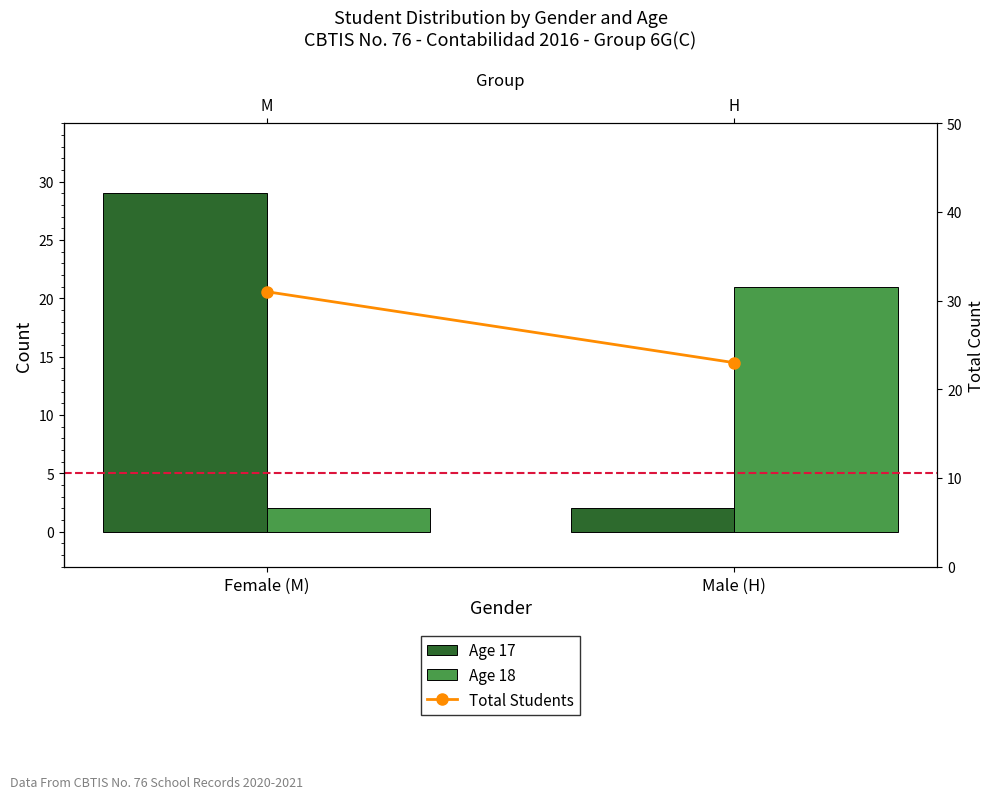

Is the value of Age 18 at Female (M) greater than the value of Total Students at Female (M)?

No